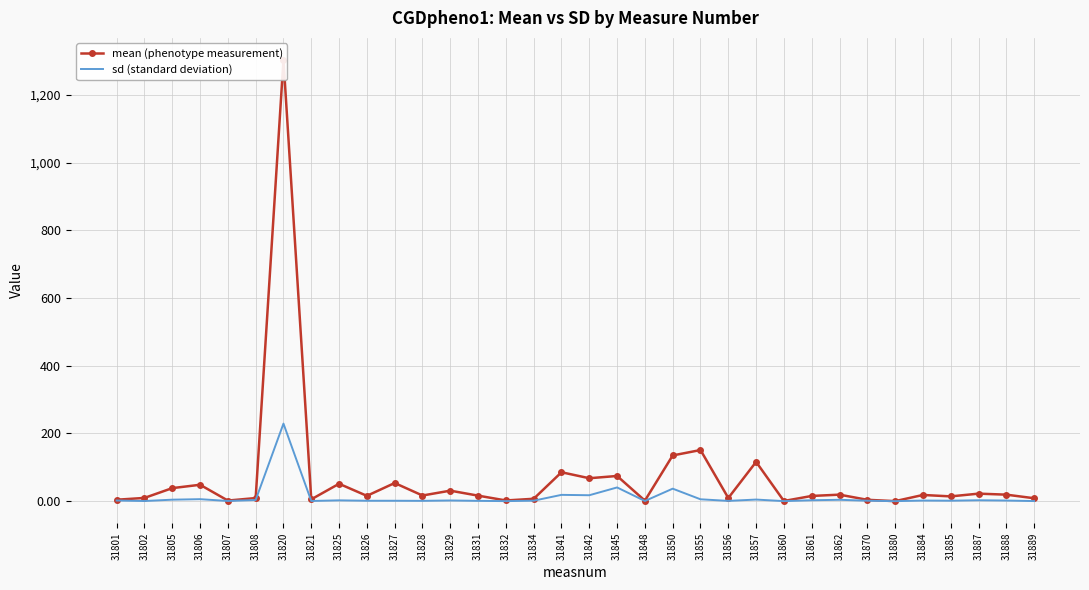

List the series in order of their peak value, highest first.

mean (phenotype measurement), sd (standard deviation)